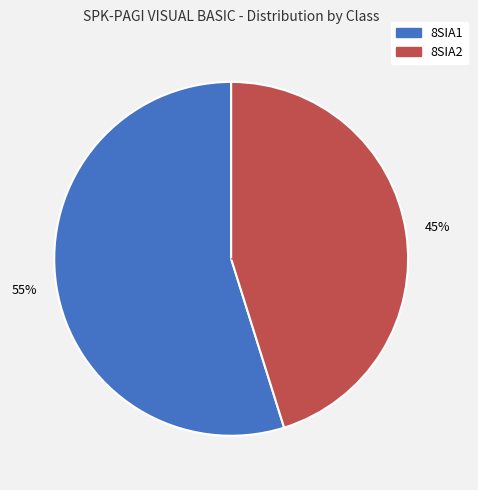

Which slice represents more than half of the pie?

8SIA1